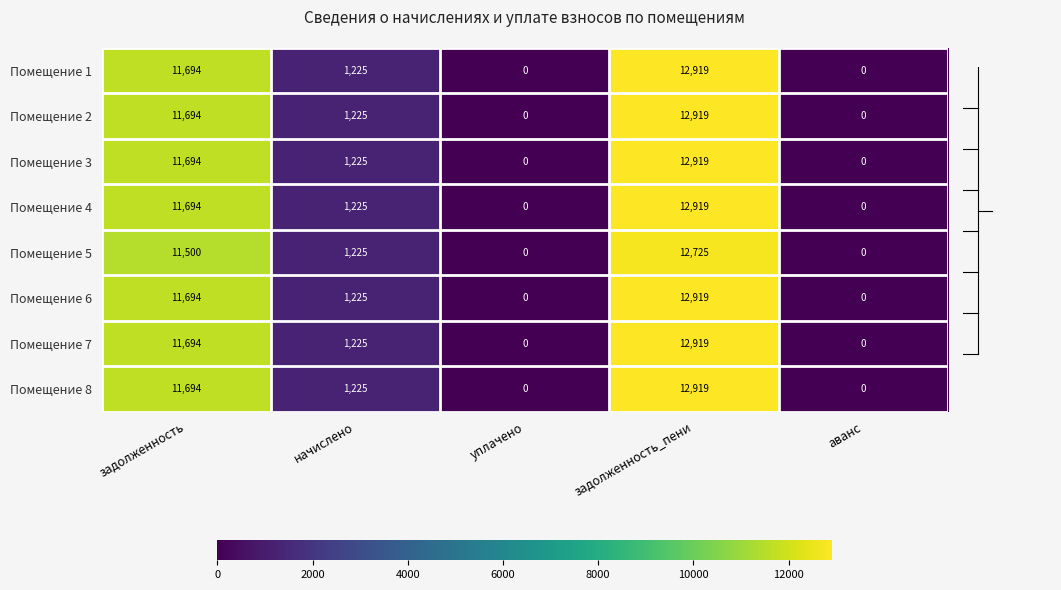

What is the maximum value for Помещение 7?

12919